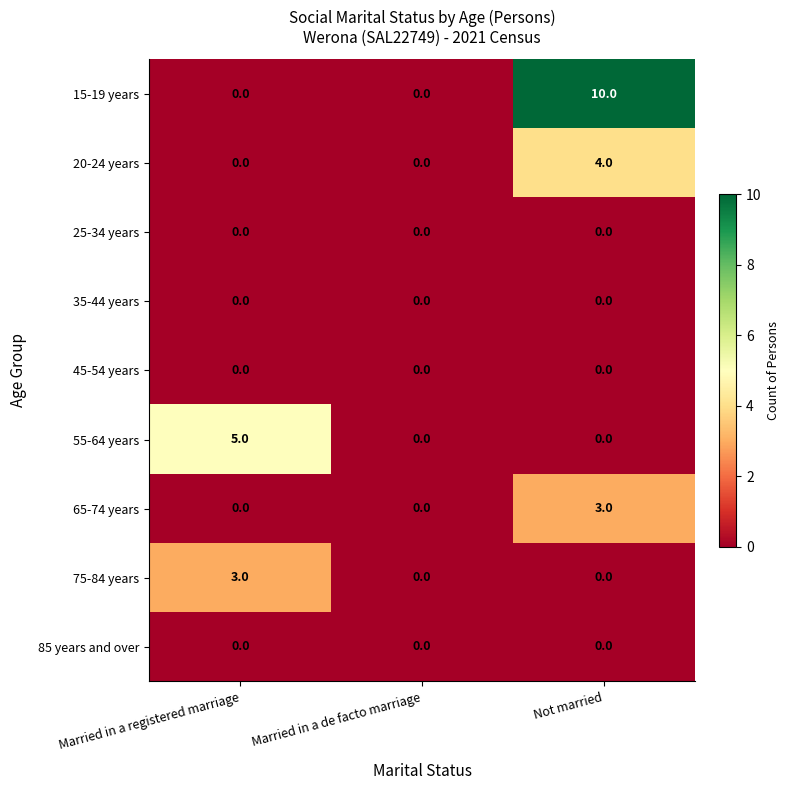

The value of 20-24 years at Married in a registered marriage is 0. True or false?

True